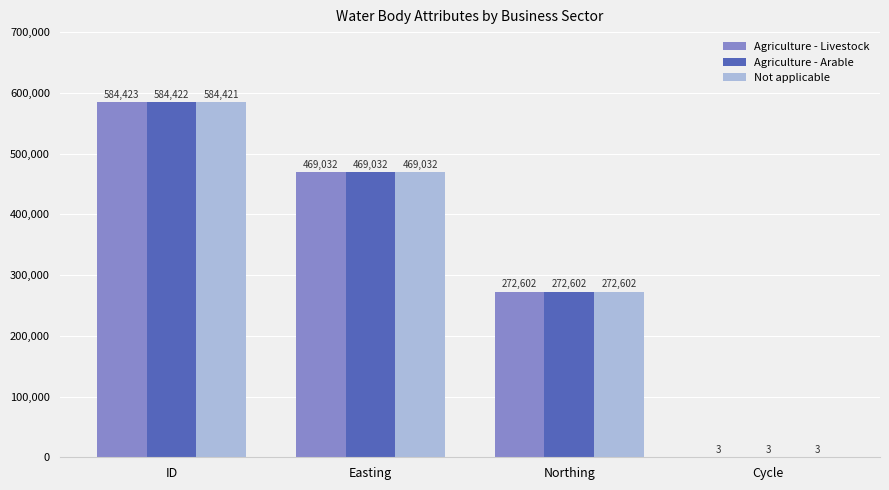

Which series has the widest spread of values?

Agriculture - Livestock